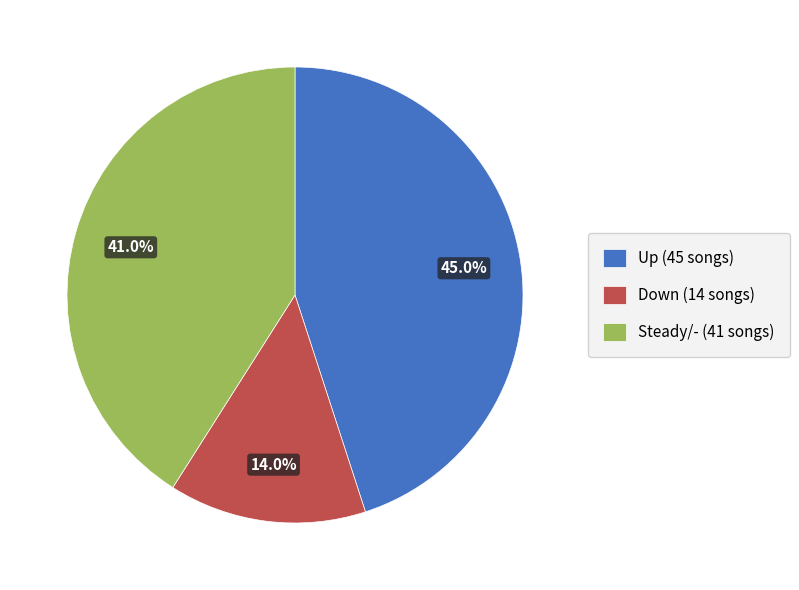

To the nearest percent, what is the difference between the largest and smallest slice percentages?

31%